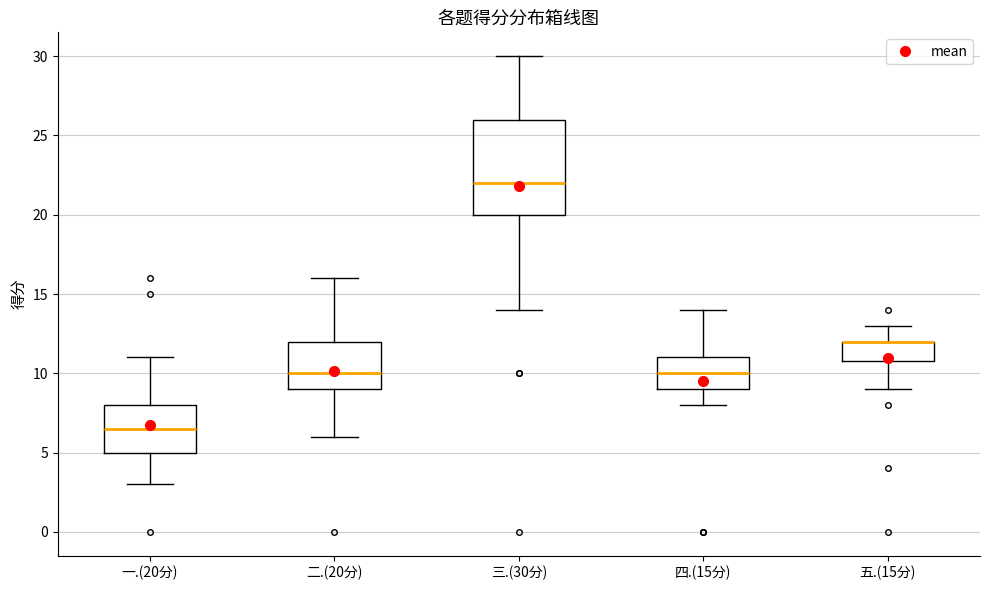

Comparing the boxes themselves (not the whiskers), which one is the tallest?

三.(30分)